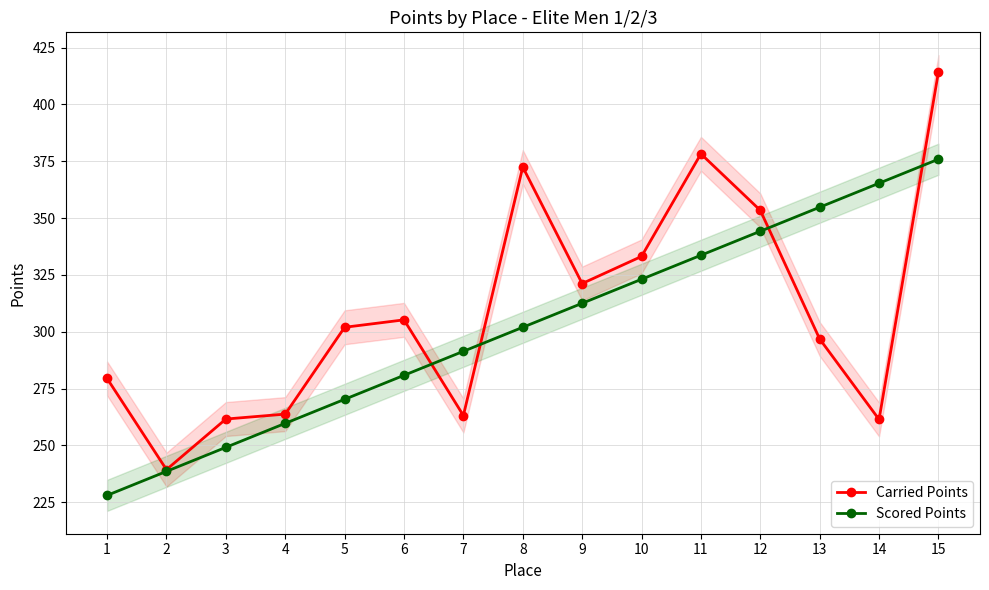

What is the minimum value shown in the chart?

228.1